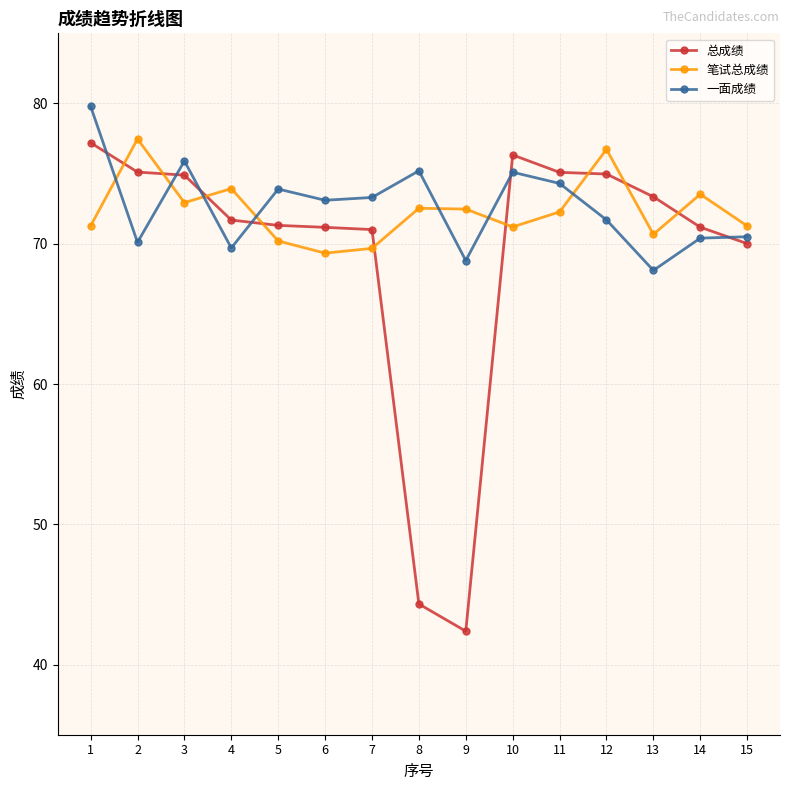

What is the difference between the maximum and minimum values in the 笔试总成绩 series?

8.1